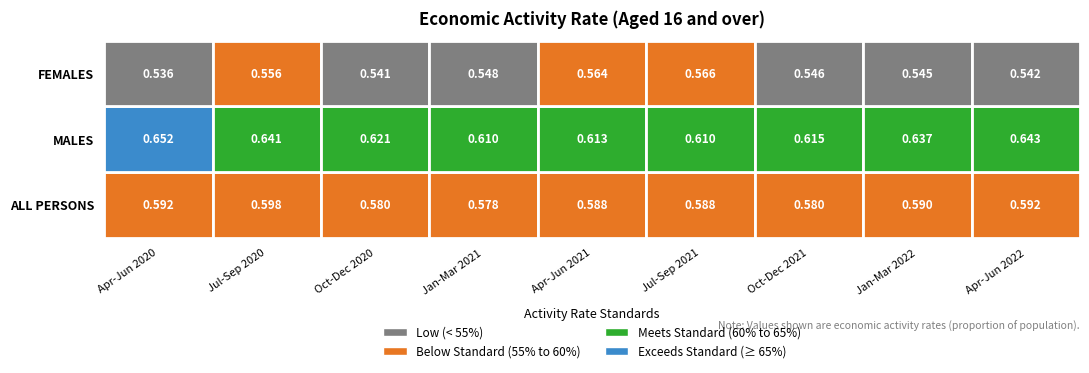

What is the sum of the MALES values at Jul-Sep 2021 and Oct-Dec 2021?

1.2